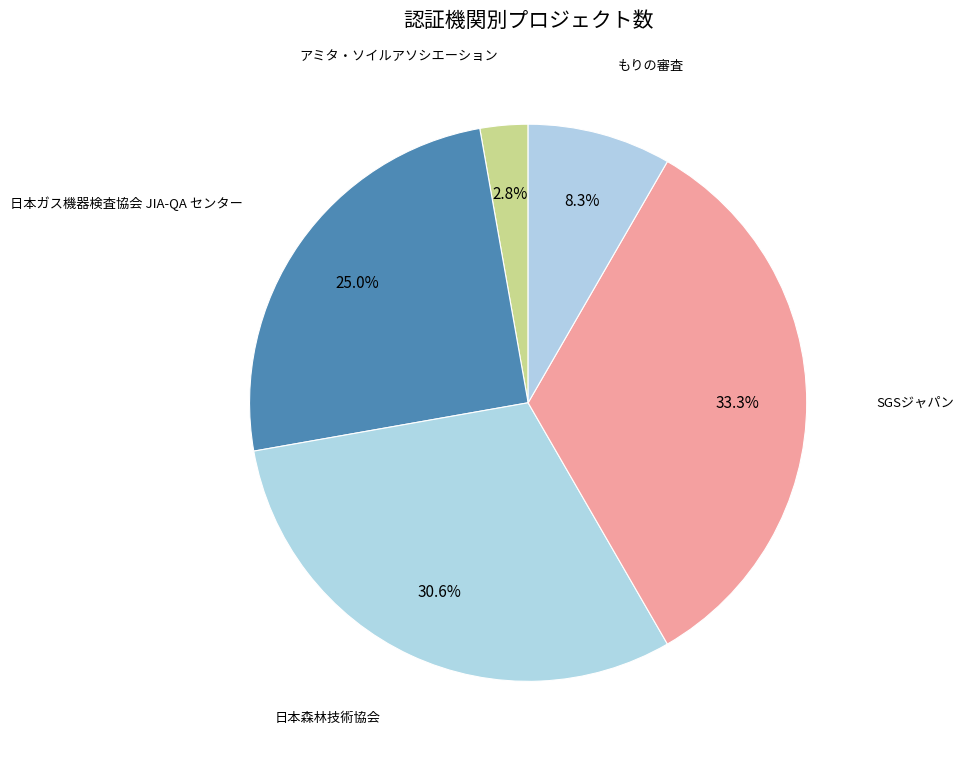

How many slices are in this pie chart?

5